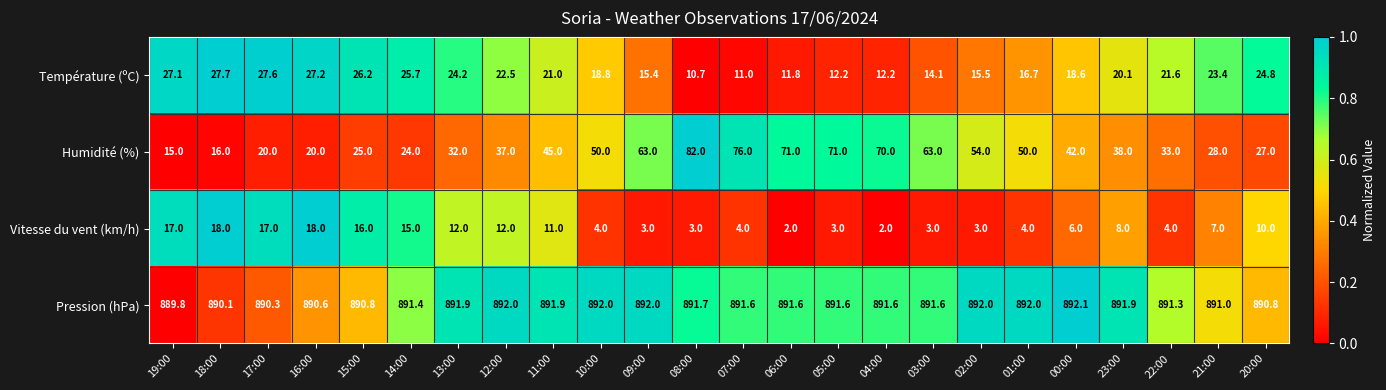

Which series has the largest total across all categories?

Pression (hPa)